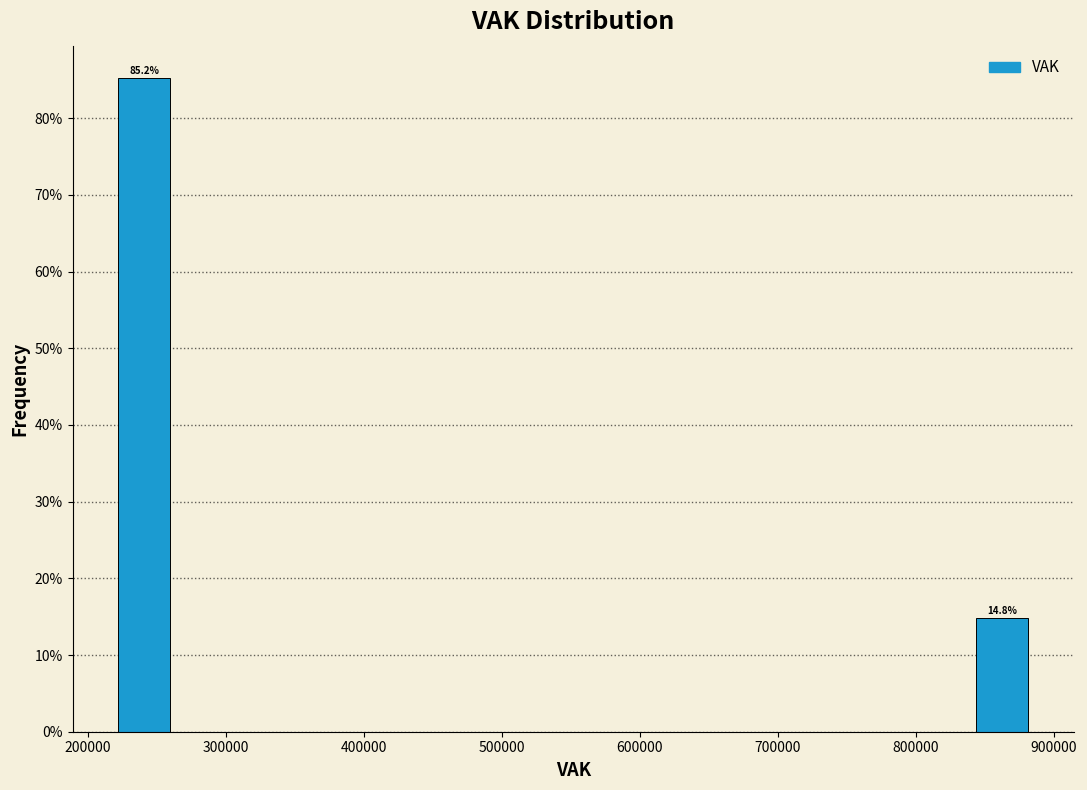

Over which range of the x-axis is the bar tallest?

220000 to 260000